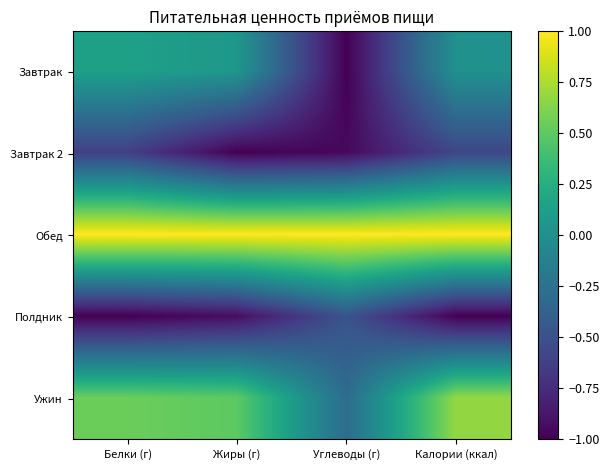

Reading left to right, list all the values displayed in this chart.

Завтрак: Белки (г)=0.1	Жиры (г)=0.1	Углеводы (г)=-1.0	Калории (ккал)=0.0
Завтрак 2: Белки (г)=-0.6	Жиры (г)=-1.0	Углеводы (г)=-1.0	Калории (ккал)=-0.6
Обед: Белки (г)=1.0	Жиры (г)=1.0	Углеводы (г)=1.0	Калории (ккал)=1.0
Полдник: Белки (г)=-1.0	Жиры (г)=-0.9	Углеводы (г)=-0.5	Калории (ккал)=-1.0
Ужин: Белки (г)=0.5	Жиры (г)=0.5	Углеводы (г)=-0.3	Калории (ккал)=0.7